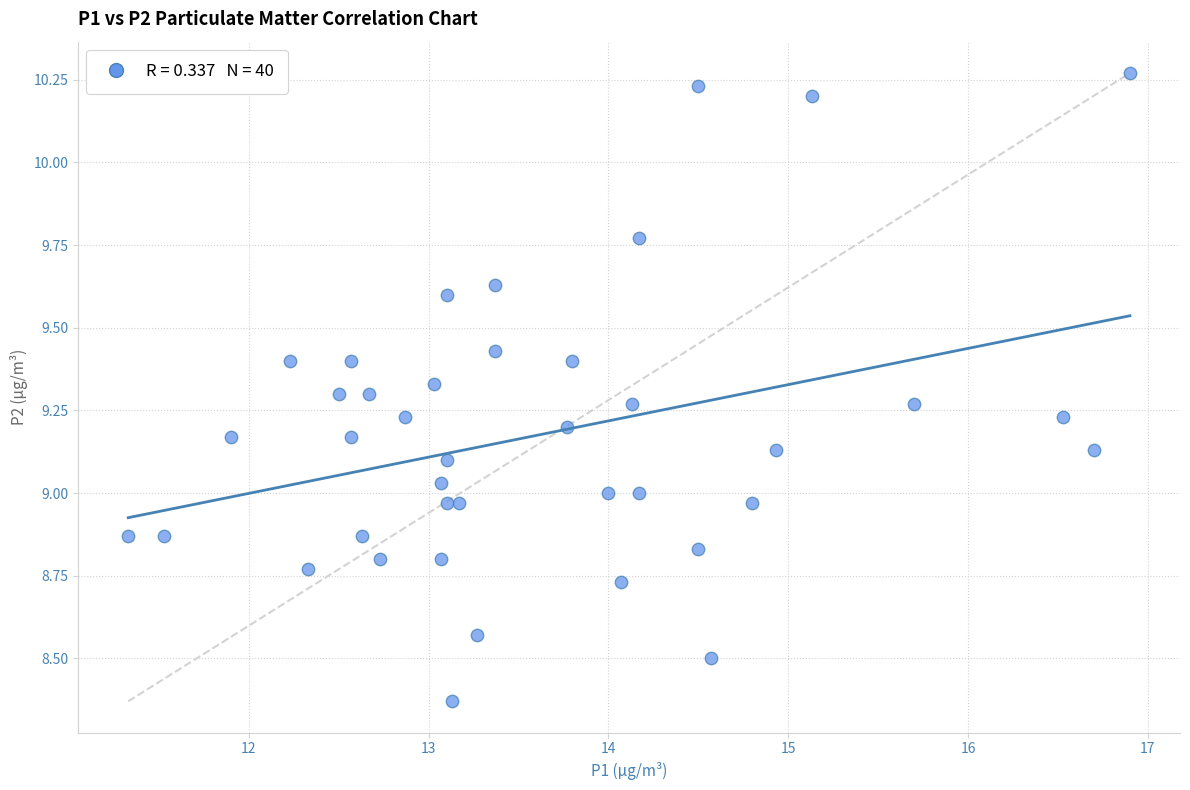

What is the range of Y values (max minus min)?

1.9